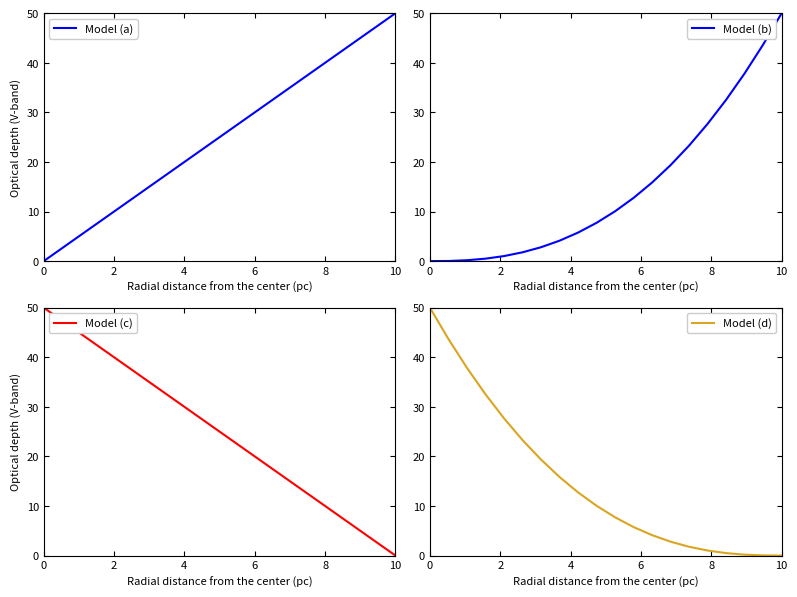

What is the highest value of the Model (d) series?

50.0